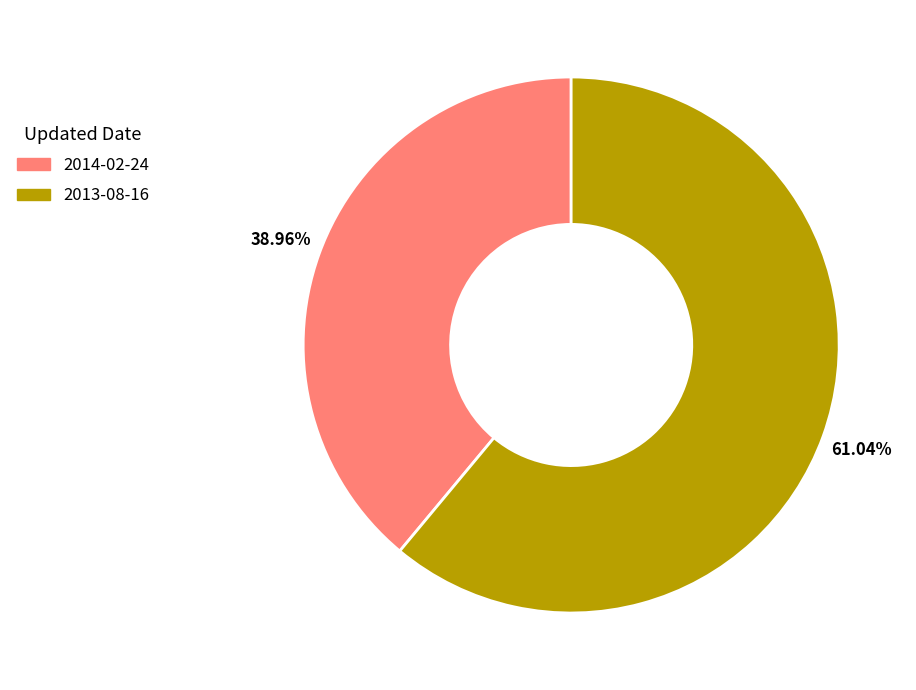

True or false: 2013-08-16 accounts for 53% of the total.

False